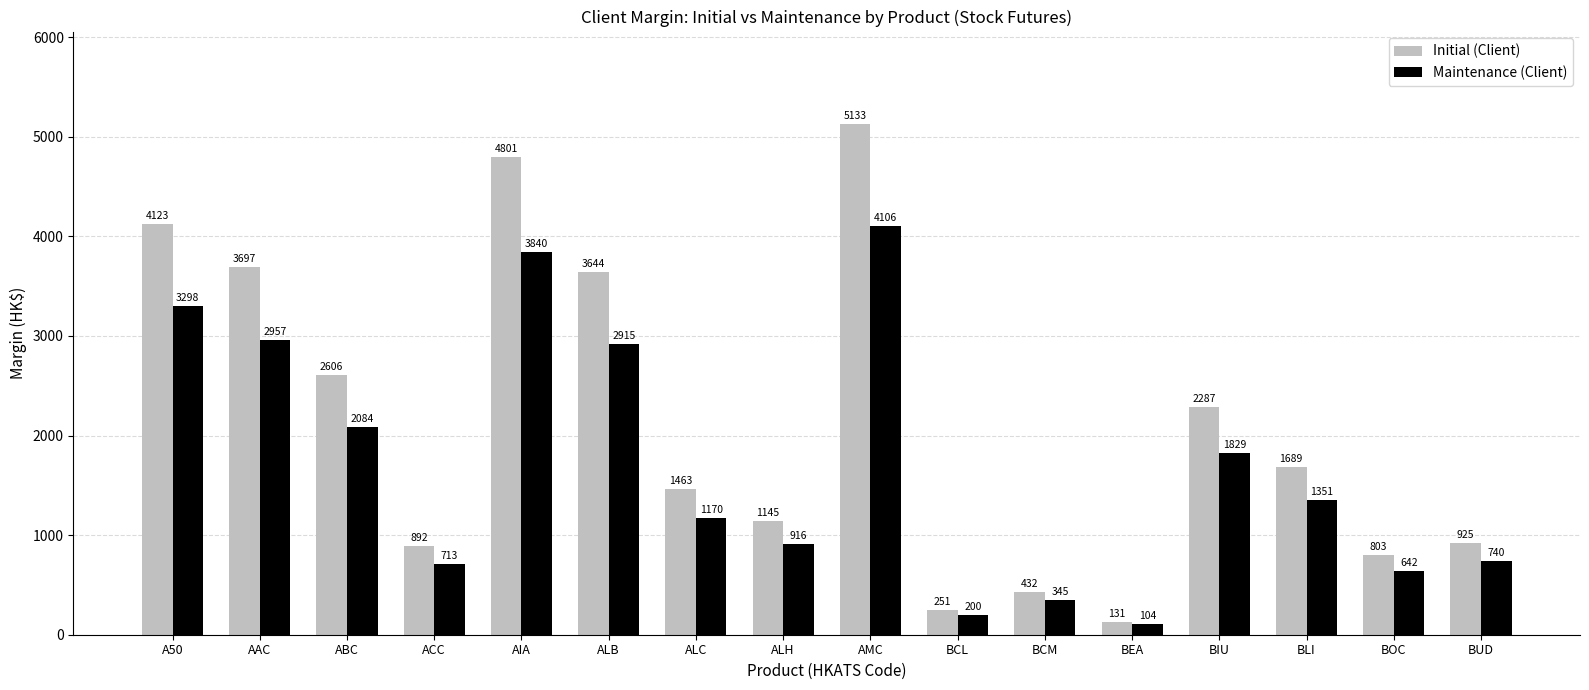

What is the difference between the Maintenance (Client) values at BEA and BIU?

1725